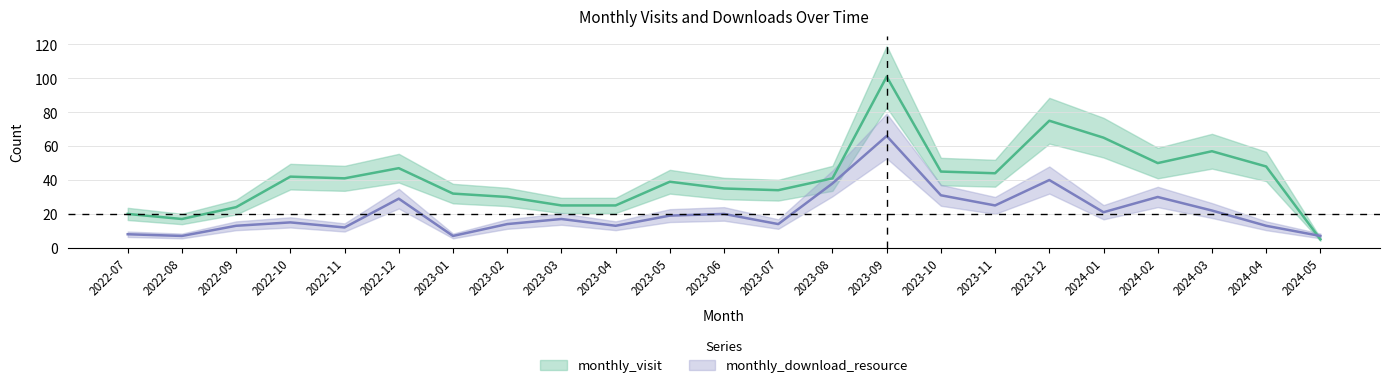

What is the smallest value displayed?

5